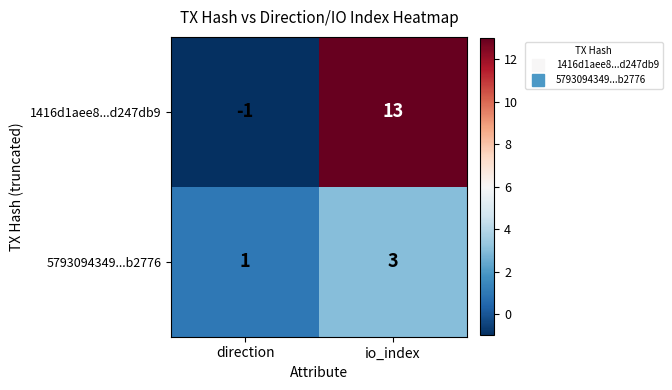

Which series has the widest spread of values?

1416d1aee8...d247db9